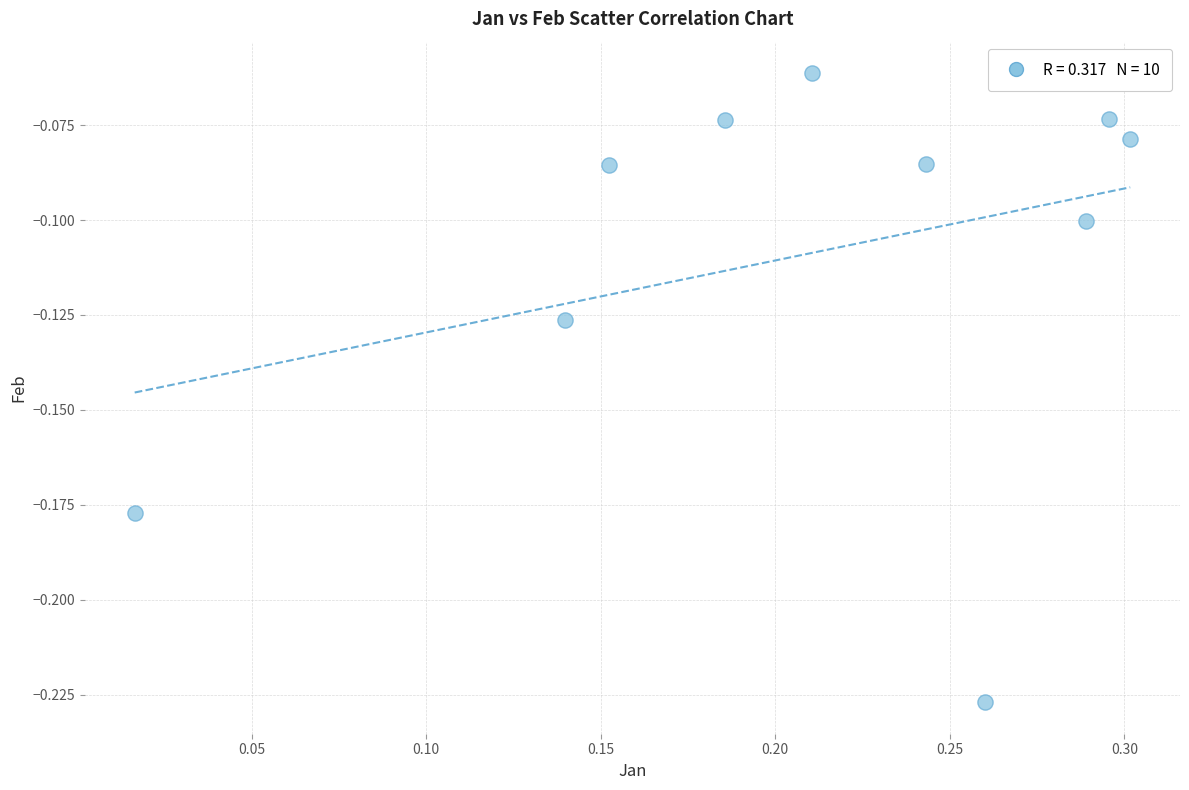

What is the range of X values (max minus min)?

0.3